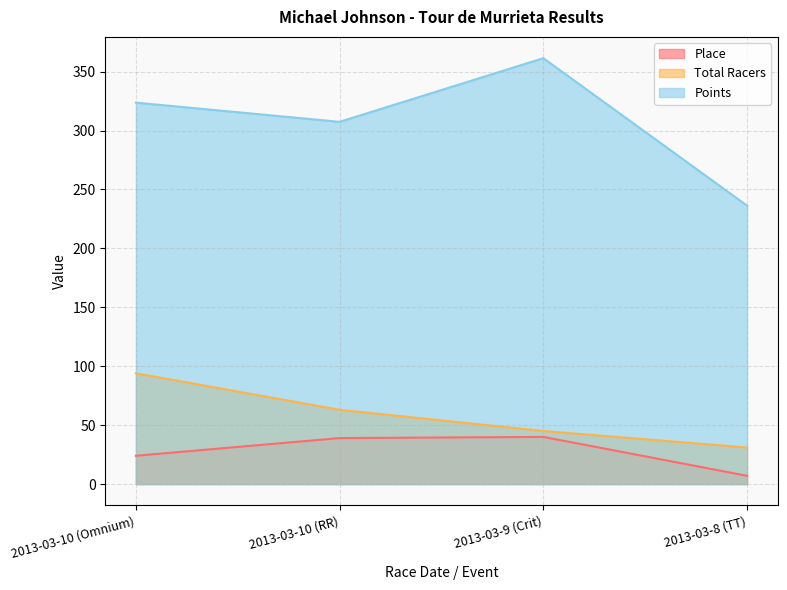

Count the number of data series in this chart.

3